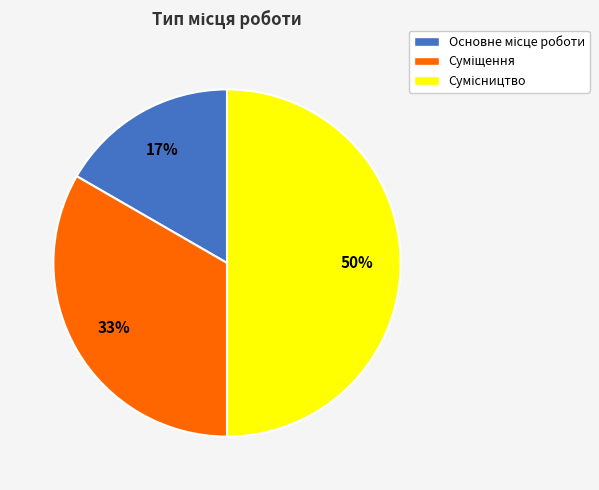

To the nearest percent, what is the average slice percentage?

33%